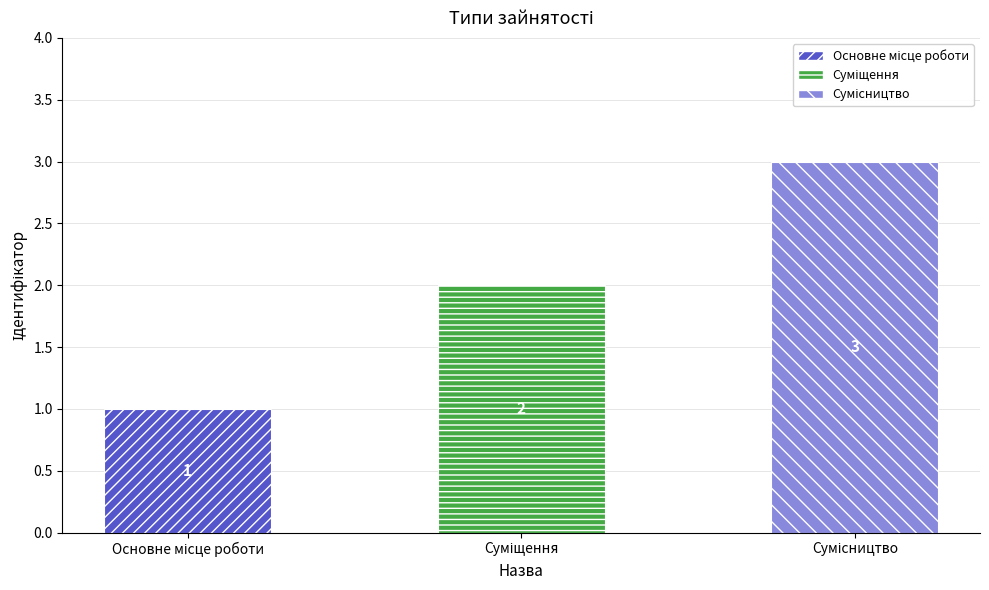

What is the value of the 1st bar from the left?

1